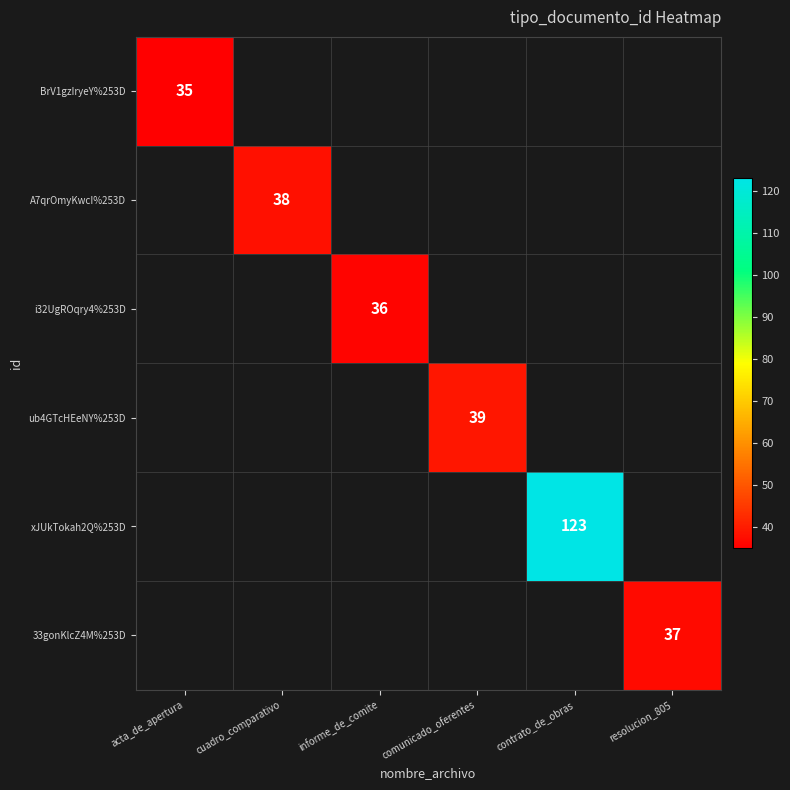

Is it true that BrV1gzIryeY%253D equals 35 at acta_de_apertura?

True